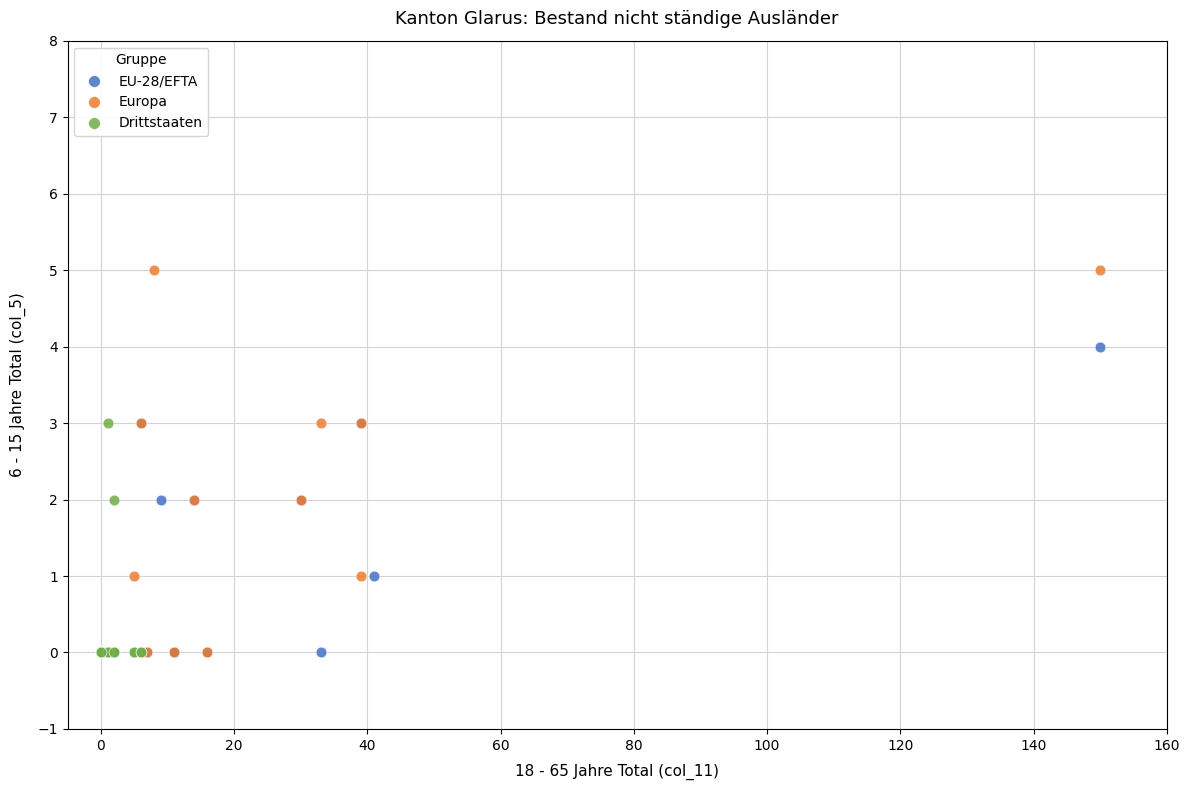

Which series reaches the maximum Y coordinate?

Europa